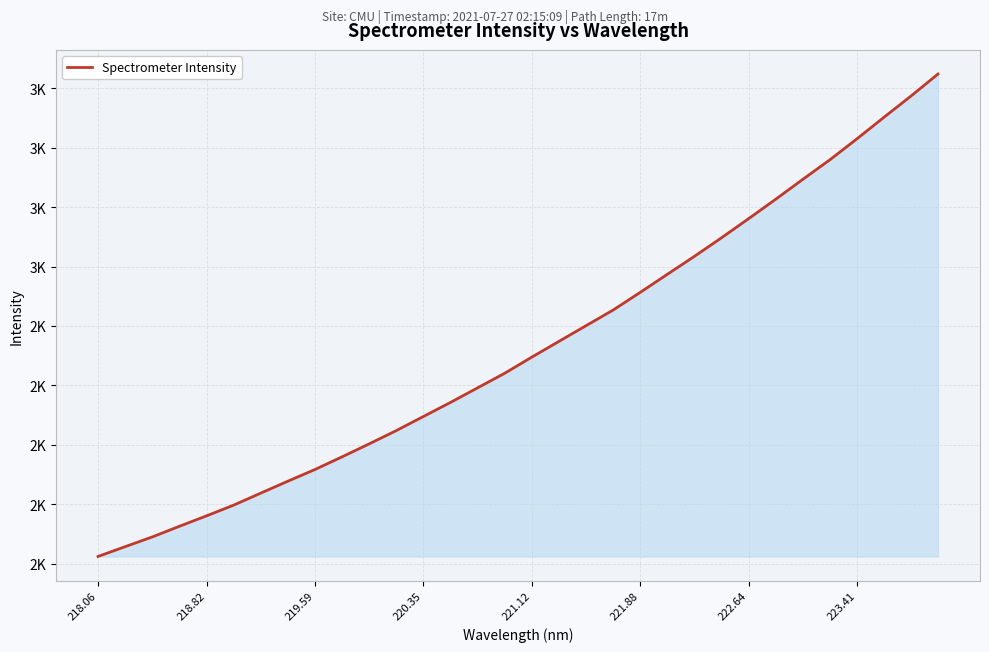

How many lines are shown in the chart?

1